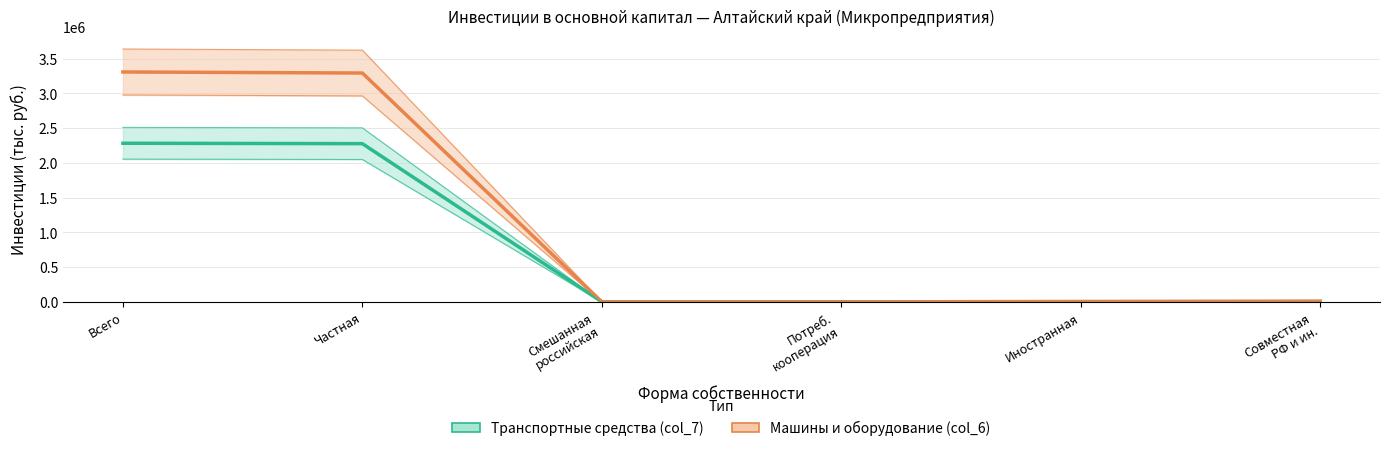

Which series has the widest spread of values?

Машины и оборудование (col_6)